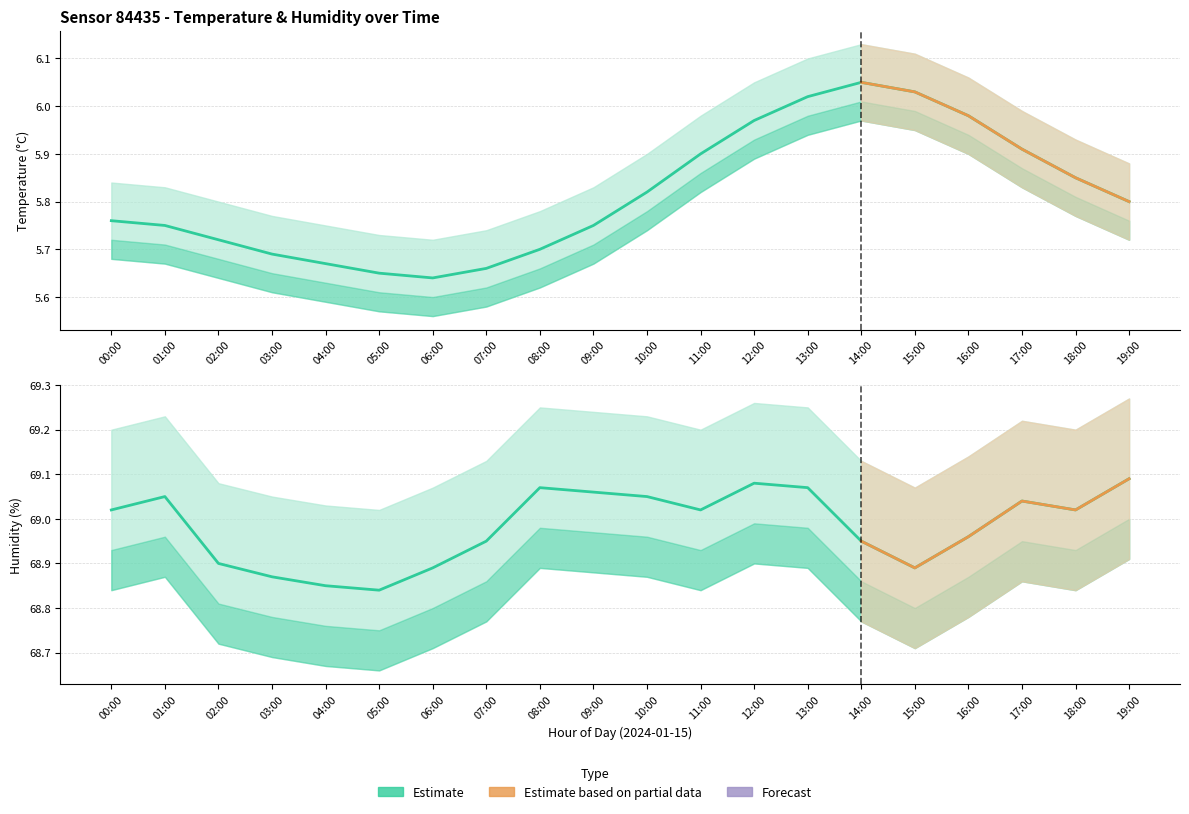

True or false: humidity and temperature intersect in this chart.

False